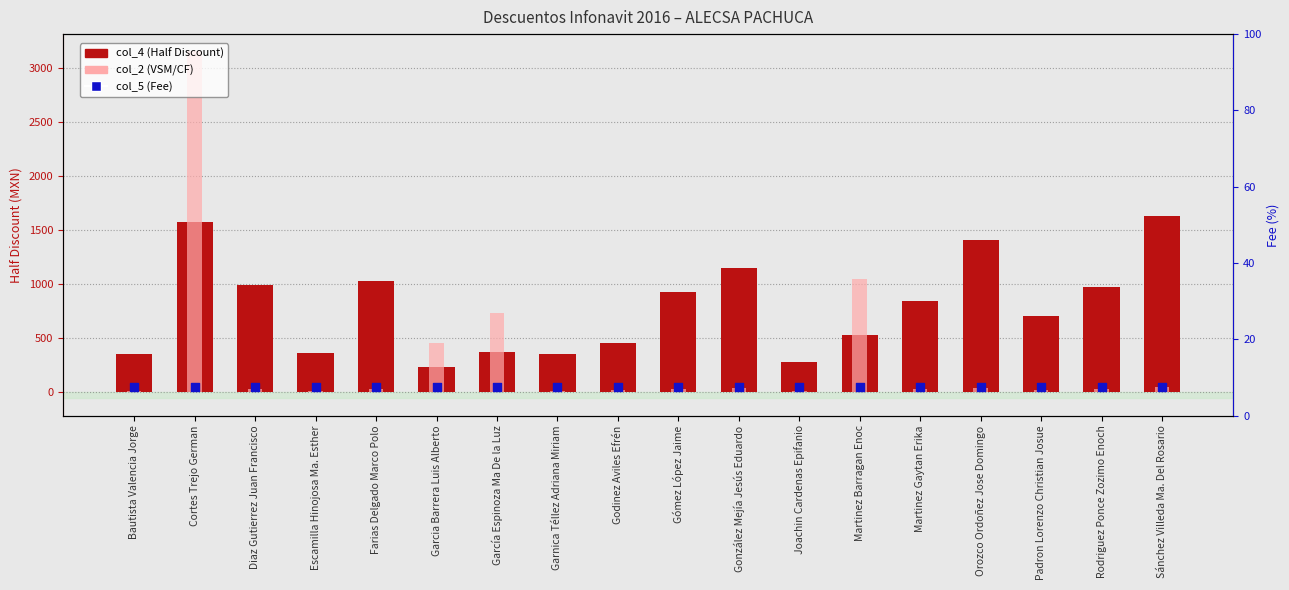

Which series has the largest total across all categories?

col_4 (Half Discount)